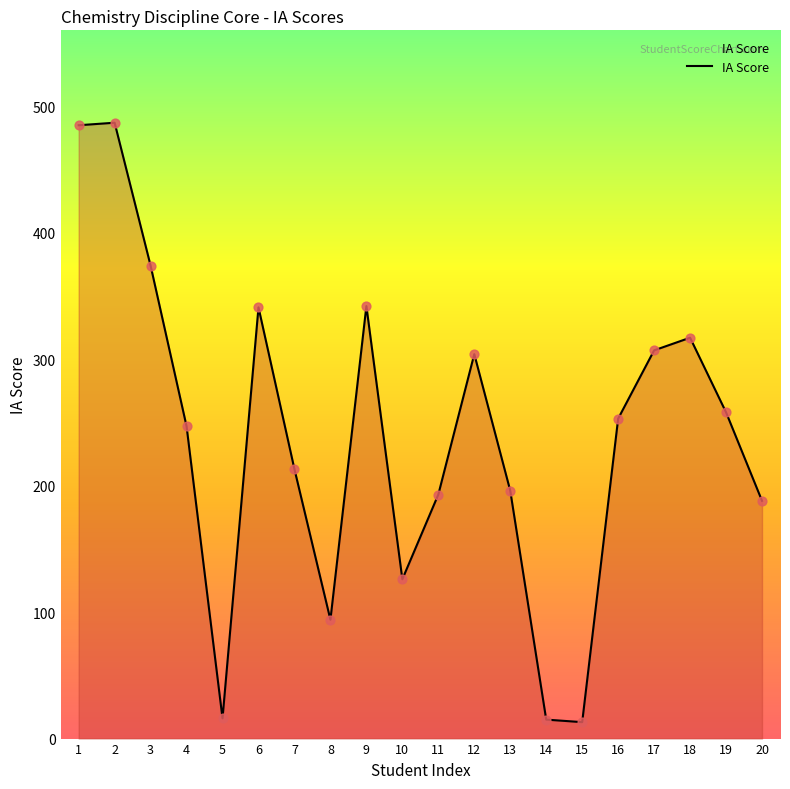

What is the change in value from 11 to 20?

-5